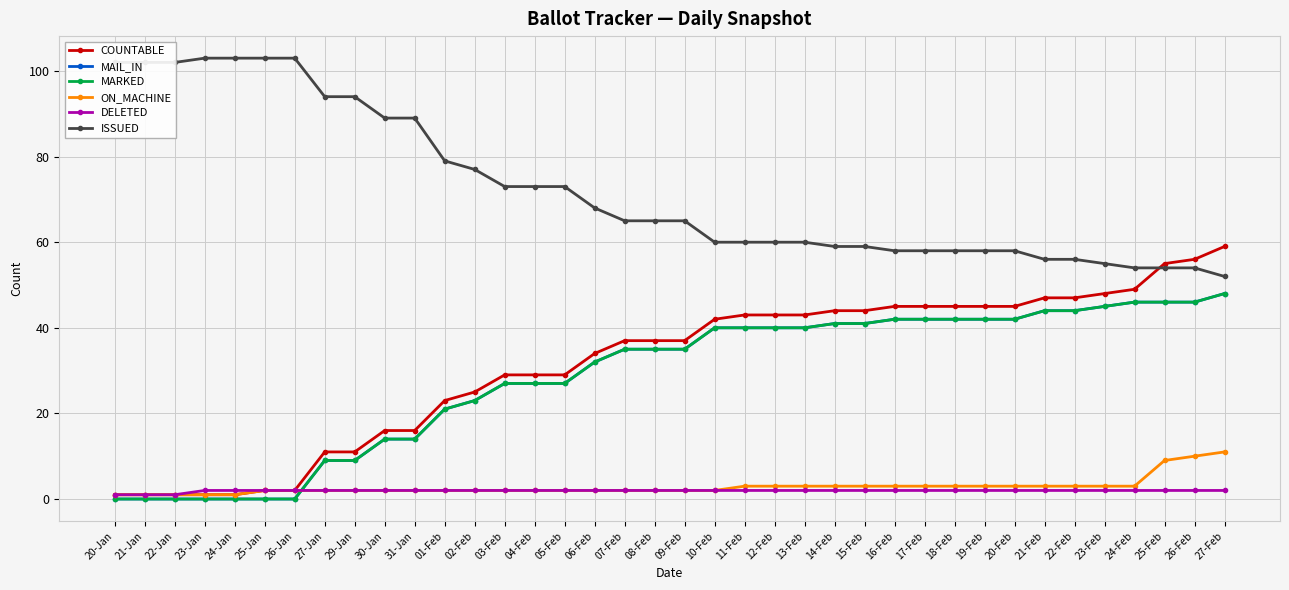

Reading left to right, extract all data points from this chart.

COUNTABLE: 20-Jan=1	21-Jan=1	22-Jan=1	23-Jan=1	24-Jan=1	25-Jan=2	26-Jan=2	27-Jan=11	29-Jan=11	30-Jan=16	31-Jan=16	01-Feb=23	02-Feb=25	03-Feb=29	04-Feb=29	05-Feb=29	06-Feb=34	07-Feb=37	08-Feb=37	09-Feb=37	10-Feb=42	11-Feb=43	12-Feb=43	13-Feb=43	14-Feb=44	15-Feb=44	16-Feb=45	17-Feb=45	18-Feb=45	19-Feb=45	20-Feb=45	21-Feb=47	22-Feb=47	23-Feb=48	24-Feb=49	25-Feb=55	26-Feb=56	27-Feb=59
MAIL_IN: 20-Jan=0	21-Jan=0	22-Jan=0	23-Jan=0	24-Jan=0	25-Jan=0	26-Jan=0	27-Jan=9	29-Jan=9	30-Jan=14	31-Jan=14	01-Feb=21	02-Feb=23	03-Feb=27	04-Feb=27	05-Feb=27	06-Feb=32	07-Feb=35	08-Feb=35	09-Feb=35	10-Feb=40	11-Feb=40	12-Feb=40	13-Feb=40	14-Feb=41	15-Feb=41	16-Feb=42	17-Feb=42	18-Feb=42	19-Feb=42	20-Feb=42	21-Feb=44	22-Feb=44	23-Feb=45	24-Feb=46	25-Feb=46	26-Feb=46	27-Feb=48
MARKED: 20-Jan=0	21-Jan=0	22-Jan=0	23-Jan=0	24-Jan=0	25-Jan=0	26-Jan=0	27-Jan=9	29-Jan=9	30-Jan=14	31-Jan=14	01-Feb=21	02-Feb=23	03-Feb=27	04-Feb=27	05-Feb=27	06-Feb=32	07-Feb=35	08-Feb=35	09-Feb=35	10-Feb=40	11-Feb=40	12-Feb=40	13-Feb=40	14-Feb=41	15-Feb=41	16-Feb=42	17-Feb=42	18-Feb=42	19-Feb=42	20-Feb=42	21-Feb=44	22-Feb=44	23-Feb=45	24-Feb=46	25-Feb=46	26-Feb=46	27-Feb=48
ON_MACHINE: 20-Jan=1	21-Jan=1	22-Jan=1	23-Jan=1	24-Jan=1	25-Jan=2	26-Jan=2	27-Jan=2	29-Jan=2	30-Jan=2	31-Jan=2	01-Feb=2	02-Feb=2	03-Feb=2	04-Feb=2	05-Feb=2	06-Feb=2	07-Feb=2	08-Feb=2	09-Feb=2	10-Feb=2	11-Feb=3	12-Feb=3	13-Feb=3	14-Feb=3	15-Feb=3	16-Feb=3	17-Feb=3	18-Feb=3	19-Feb=3	20-Feb=3	21-Feb=3	22-Feb=3	23-Feb=3	24-Feb=3	25-Feb=9	26-Feb=10	27-Feb=11
DELETED: 20-Jan=1	21-Jan=1	22-Jan=1	23-Jan=2	24-Jan=2	25-Jan=2	26-Jan=2	27-Jan=2	29-Jan=2	30-Jan=2	31-Jan=2	01-Feb=2	02-Feb=2	03-Feb=2	04-Feb=2	05-Feb=2	06-Feb=2	07-Feb=2	08-Feb=2	09-Feb=2	10-Feb=2	11-Feb=2	12-Feb=2	13-Feb=2	14-Feb=2	15-Feb=2	16-Feb=2	17-Feb=2	18-Feb=2	19-Feb=2	20-Feb=2	21-Feb=2	22-Feb=2	23-Feb=2	24-Feb=2	25-Feb=2	26-Feb=2	27-Feb=2
ISSUED: 20-Jan=102	21-Jan=102	22-Jan=102	23-Jan=103	24-Jan=103	25-Jan=103	26-Jan=103	27-Jan=94	29-Jan=94	30-Jan=89	31-Jan=89	01-Feb=79	02-Feb=77	03-Feb=73	04-Feb=73	05-Feb=73	06-Feb=68	07-Feb=65	08-Feb=65	09-Feb=65	10-Feb=60	11-Feb=60	12-Feb=60	13-Feb=60	14-Feb=59	15-Feb=59	16-Feb=58	17-Feb=58	18-Feb=58	19-Feb=58	20-Feb=58	21-Feb=56	22-Feb=56	23-Feb=55	24-Feb=54	25-Feb=54	26-Feb=54	27-Feb=52